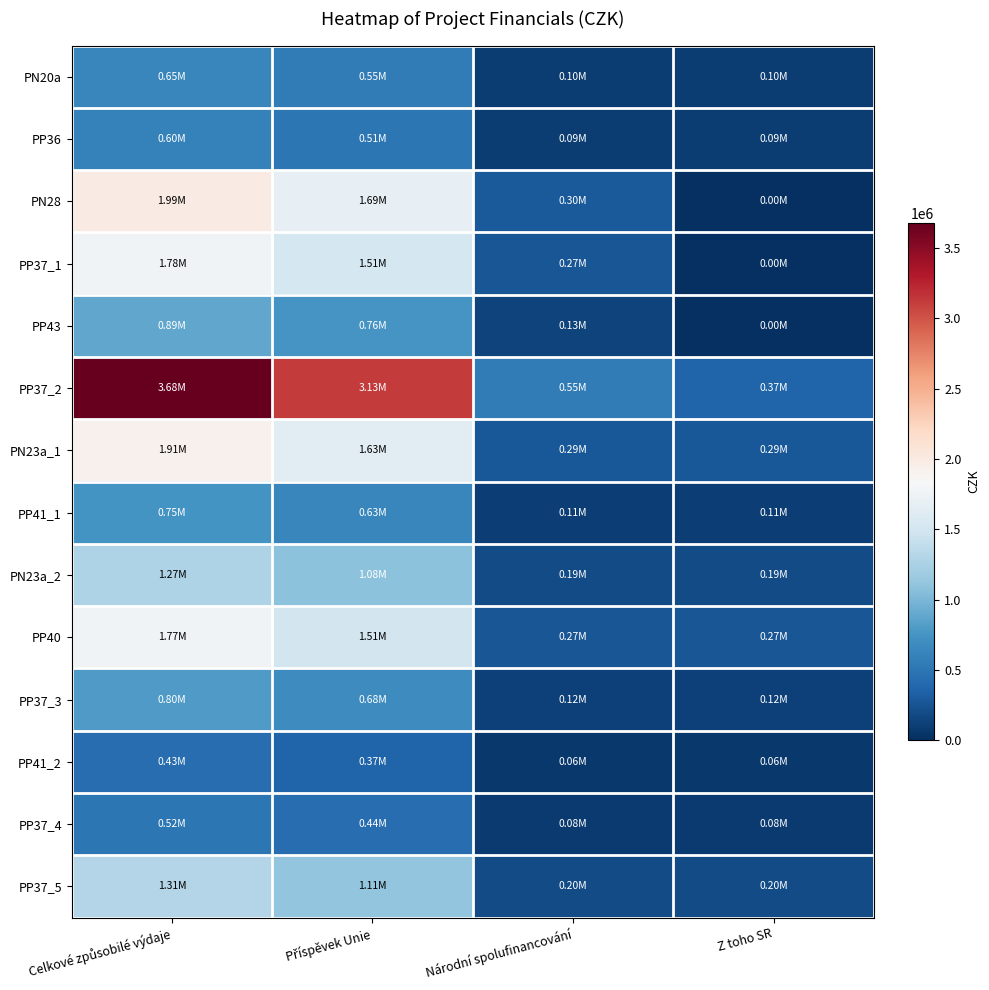

Reading left to right, what are all the values shown in this chart?

PN20a: Celkové způsobilé výdaje=645000.0	Příspěvek Unie=548250.0	Národní spolufinancování=96750.0	Z toho SR=96750.0
PP36: Celkové způsobilé výdaje=600000.0	Příspěvek Unie=510000.0	Národní spolufinancování=90000.0	Z toho SR=90000.0
PN28: Celkové způsobilé výdaje=1987500.0	Příspěvek Unie=1689375.0	Národní spolufinancování=298125.0	Z toho SR=0.0
PP37_1: Celkové způsobilé výdaje=1778025.0	Příspěvek Unie=1511321.2	Národní spolufinancování=266703.8	Z toho SR=0.0
PP43: Celkové způsobilé výdaje=891100.0	Příspěvek Unie=757435.0	Národní spolufinancování=133665.0	Z toho SR=0.0
PP37_2: Celkové způsobilé výdaje=3680437.5	Příspěvek Unie=3128371.9	Národní spolufinancování=552065.6	Z toho SR=368043.8
PN23a_1: Celkové způsobilé výdaje=1912500.0	Příspěvek Unie=1625625.0	Národní spolufinancování=286875.0	Z toho SR=286875.0
PP41_1: Celkové způsobilé výdaje=745650.0	Příspěvek Unie=633802.5	Národní spolufinancování=111847.5	Z toho SR=111847.5
PN23a_2: Celkové způsobilé výdaje=1270675.0	Příspěvek Unie=1080073.8	Národní spolufinancování=190601.2	Z toho SR=190601.2
PP40: Celkové způsobilé výdaje=1773750.0	Příspěvek Unie=1507687.5	Národní spolufinancování=266062.5	Z toho SR=266062.5
PP37_3: Celkové způsobilé výdaje=804577.5	Příspěvek Unie=683890.9	Národní spolufinancování=120686.6	Z toho SR=120686.6
PP41_2: Celkové způsobilé výdaje=432612.5	Příspěvek Unie=367720.6	Národní spolufinancování=64891.9	Z toho SR=64891.9
PP37_4: Celkové způsobilé výdaje=517218.8	Příspěvek Unie=439635.9	Národní spolufinancování=77582.8	Z toho SR=77582.8
PP37_5: Celkové způsobilé výdaje=1307062.5	Příspěvek Unie=1111003.1	Národní spolufinancování=196059.4	Z toho SR=196059.4